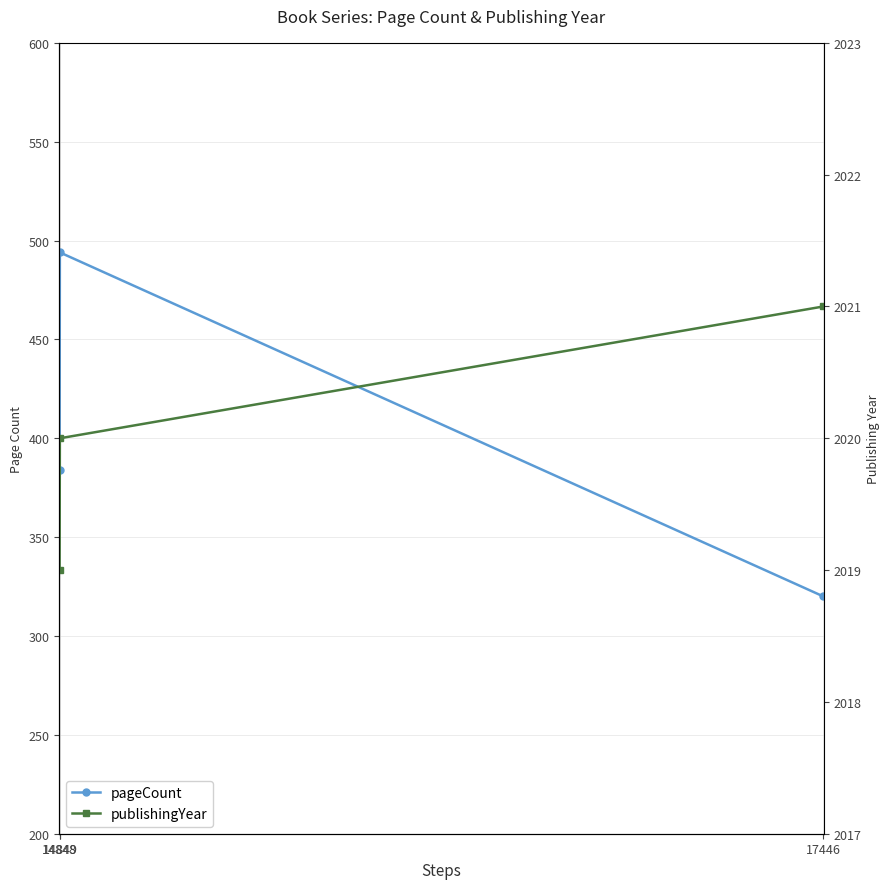

Reading left to right, transcribe all the data shown in this chart.

pageCount: 14848=384	14849=494	17446=320
publishingYear: 14848=2019	14849=2020	17446=2021